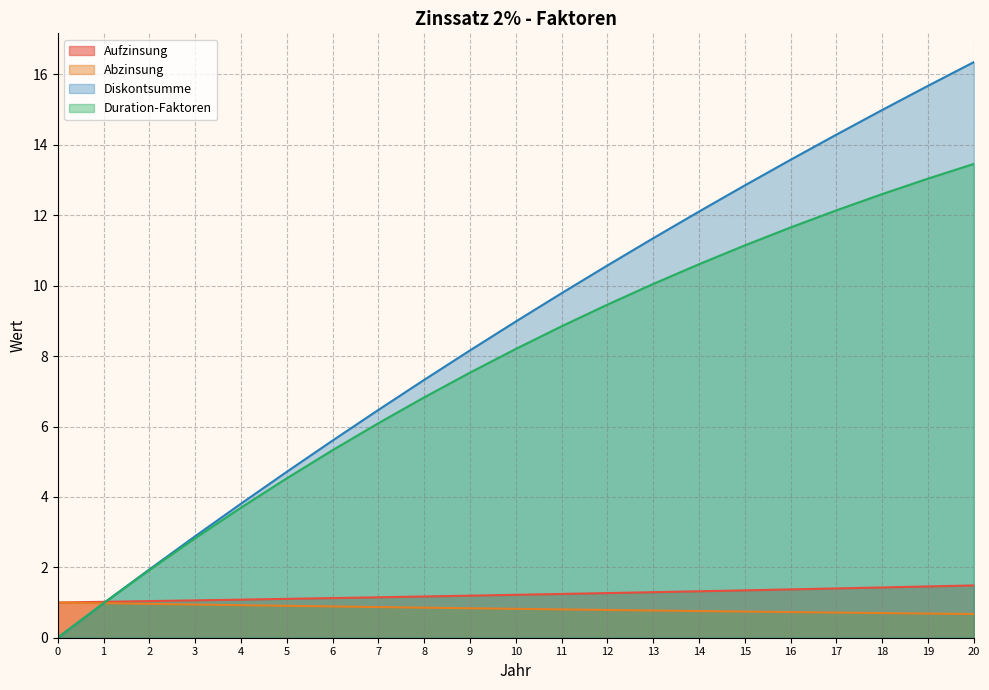

How many categories are shown in the chart?

21